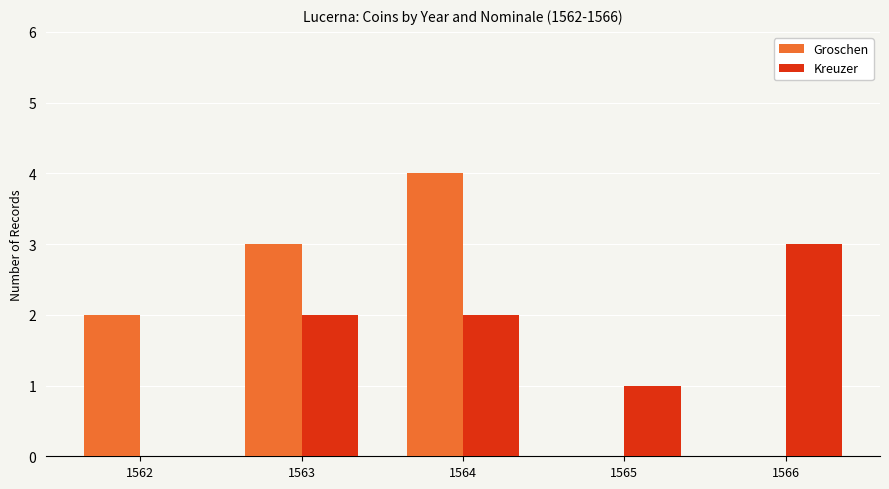

At which category is the sum across all series the highest?

1564